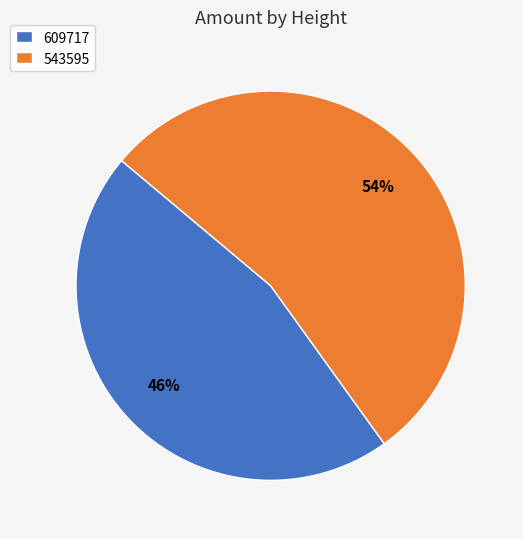

Does 609717 represent more than half of the total?

No